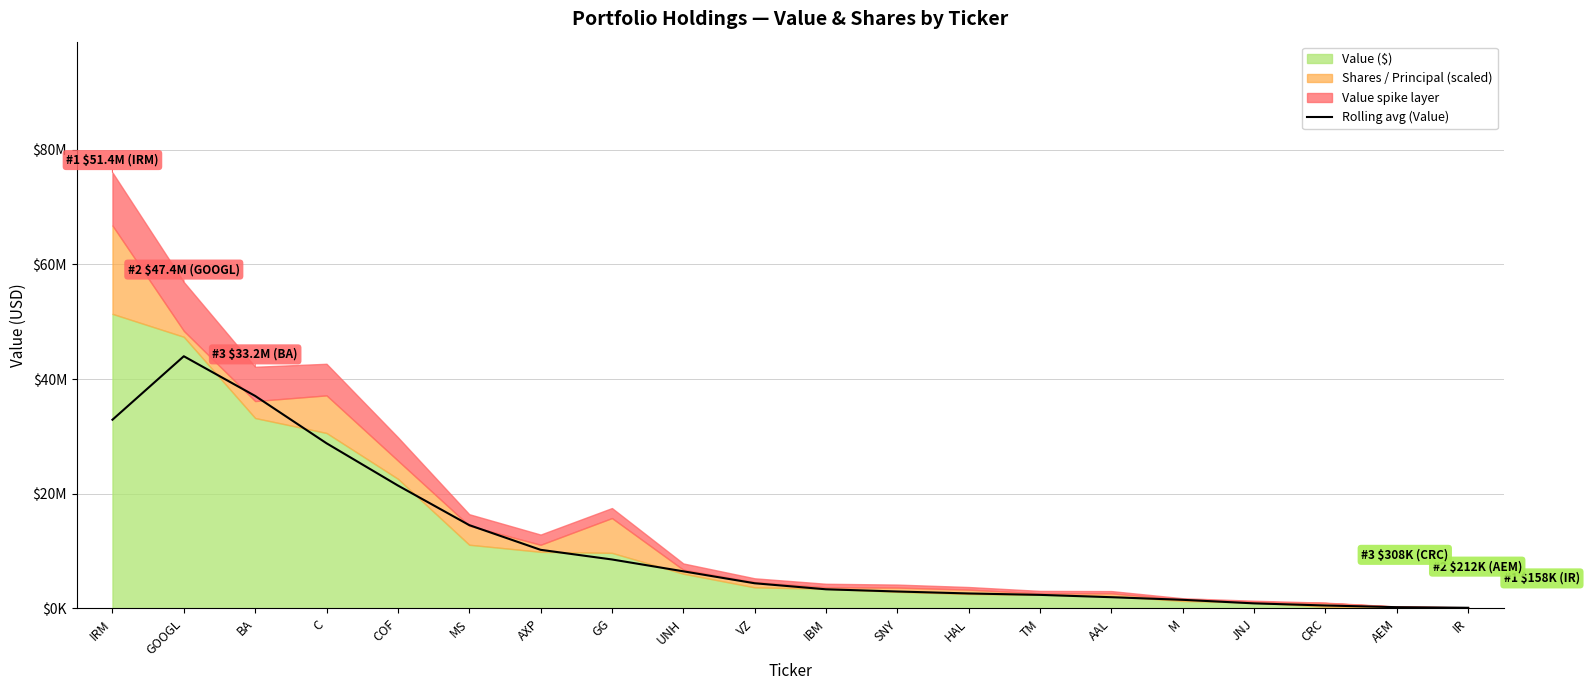

The value at GG is 14116793.2. True or false?

False